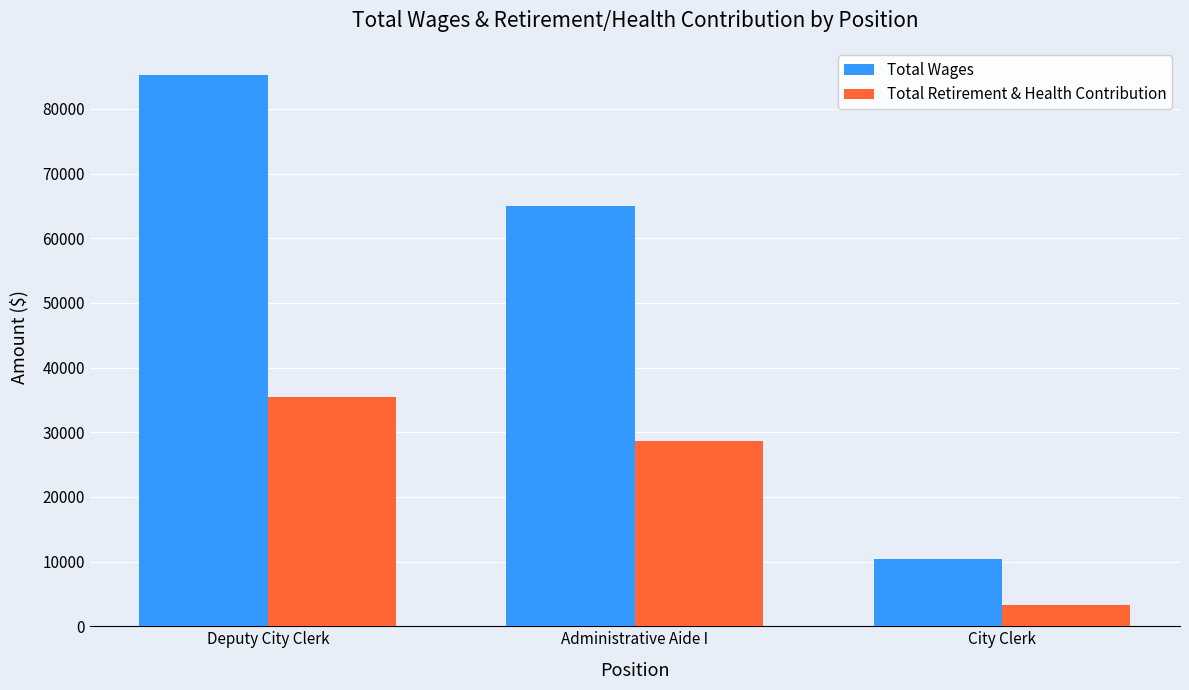

What is the smallest value displayed?

3240